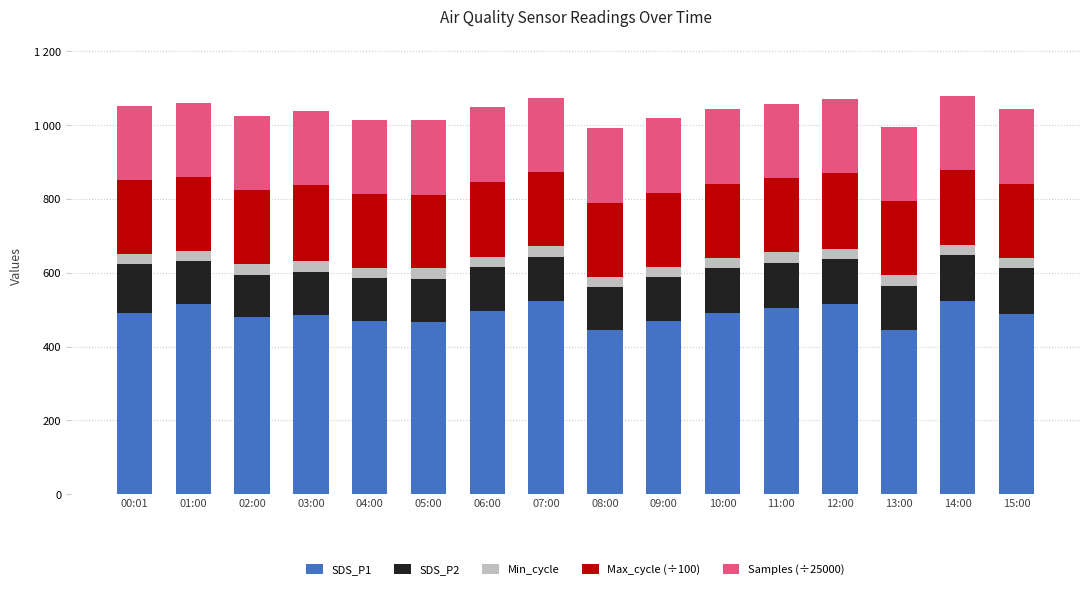

What is the label of the 12th bar from the left?

11:00